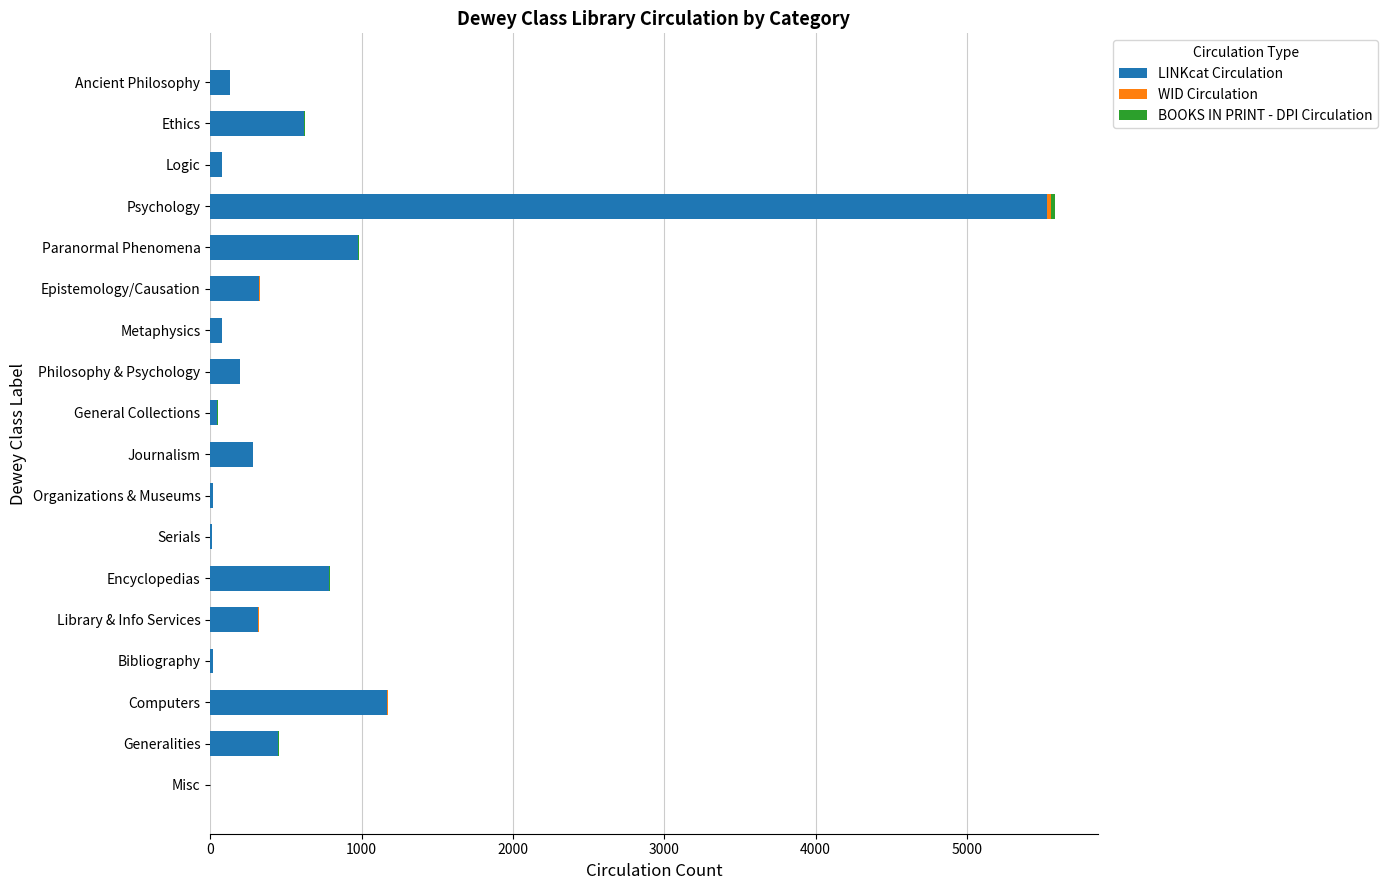

What is the sum of all LINKcat Circulation values?

11026